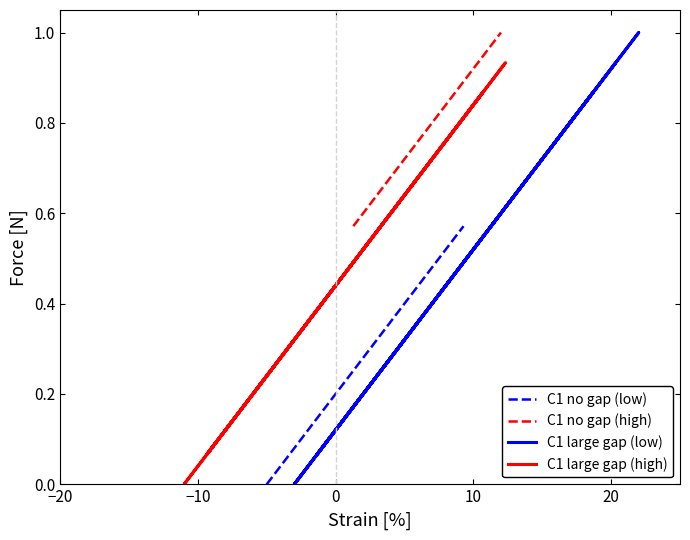

What are all the series names shown in the legend?

C1 no gap (low), C1 no gap (high), C1 large gap (low), C1 large gap (high)